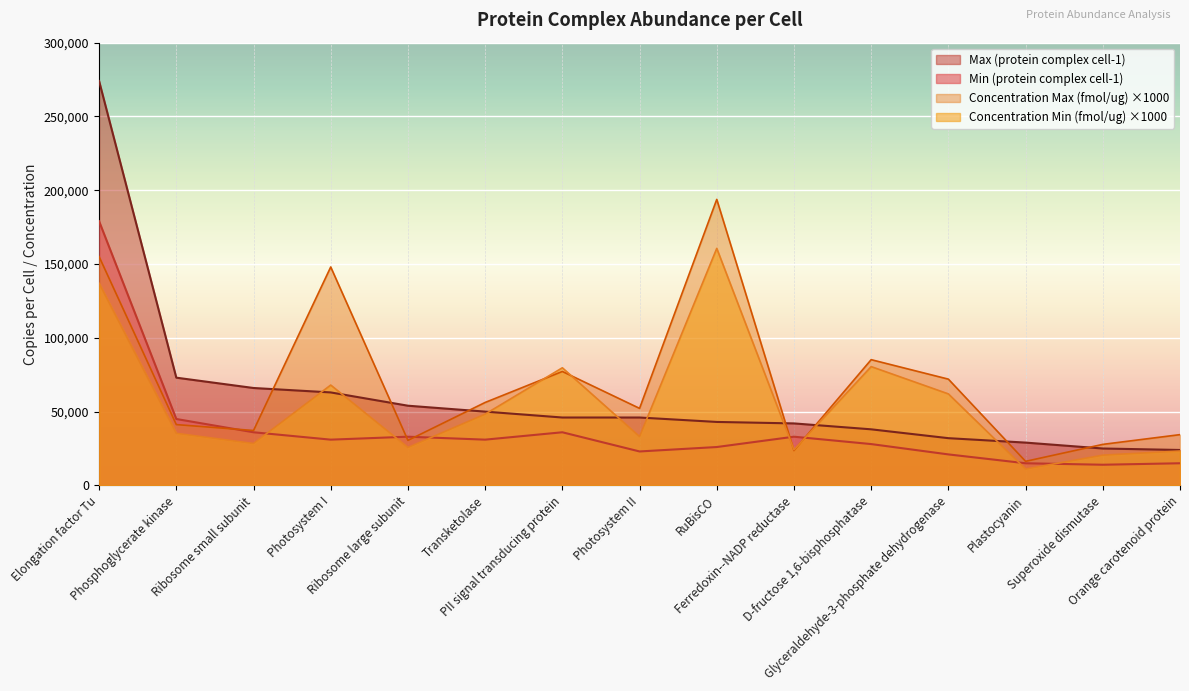

True or false: Max (protein complex cell-1) and Concentration Max (fmol/ug) cross at least once.

True